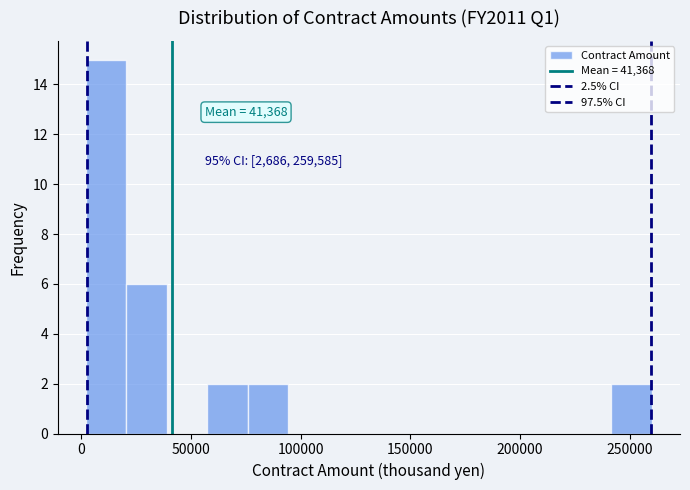

Around what value on the x-axis is the tallest bar? Give the approximate position of its centre, as read against the axis.

10000